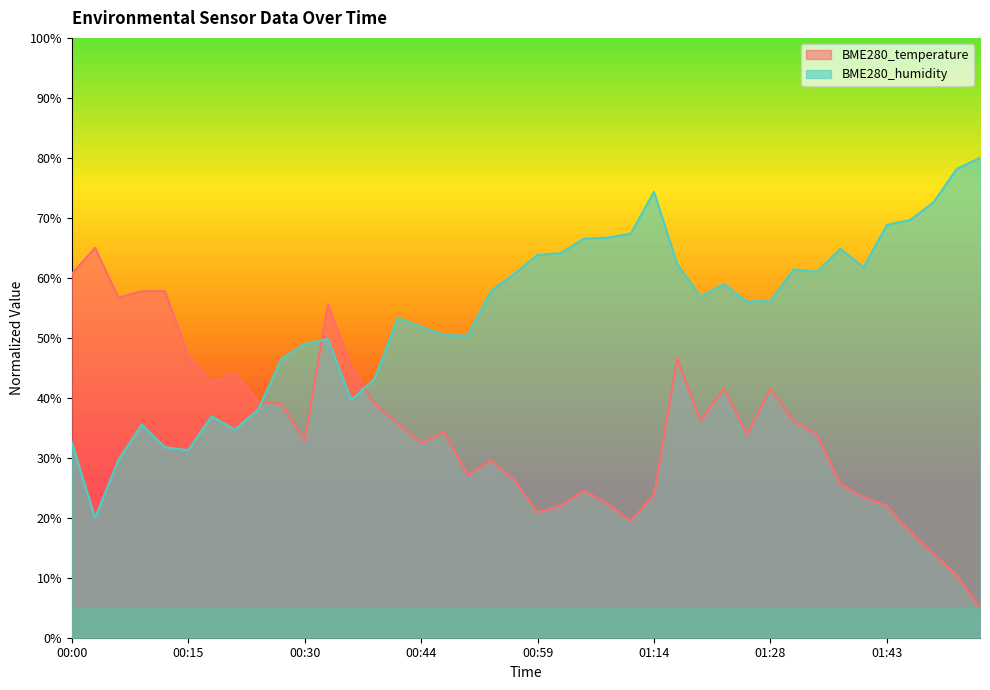

True or false: BME280_temperature has more than 1 interior local peaks.

True